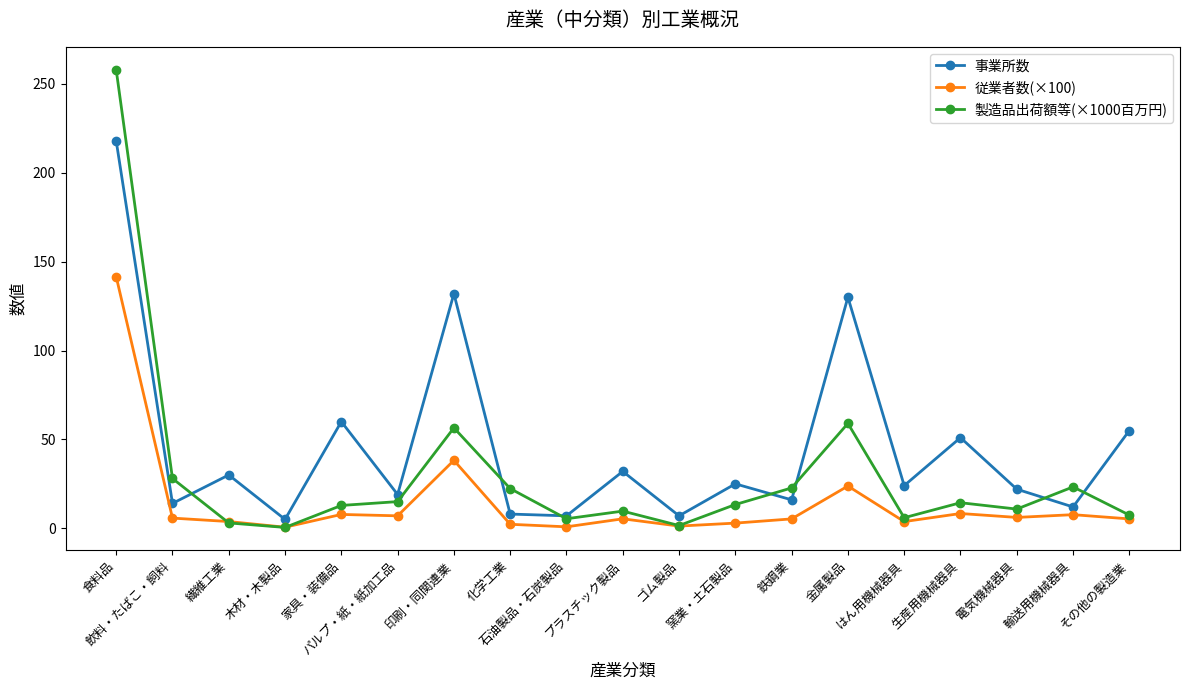

In 事業所数, how many points are lower than both neighbors (excluding endpoints)?

8